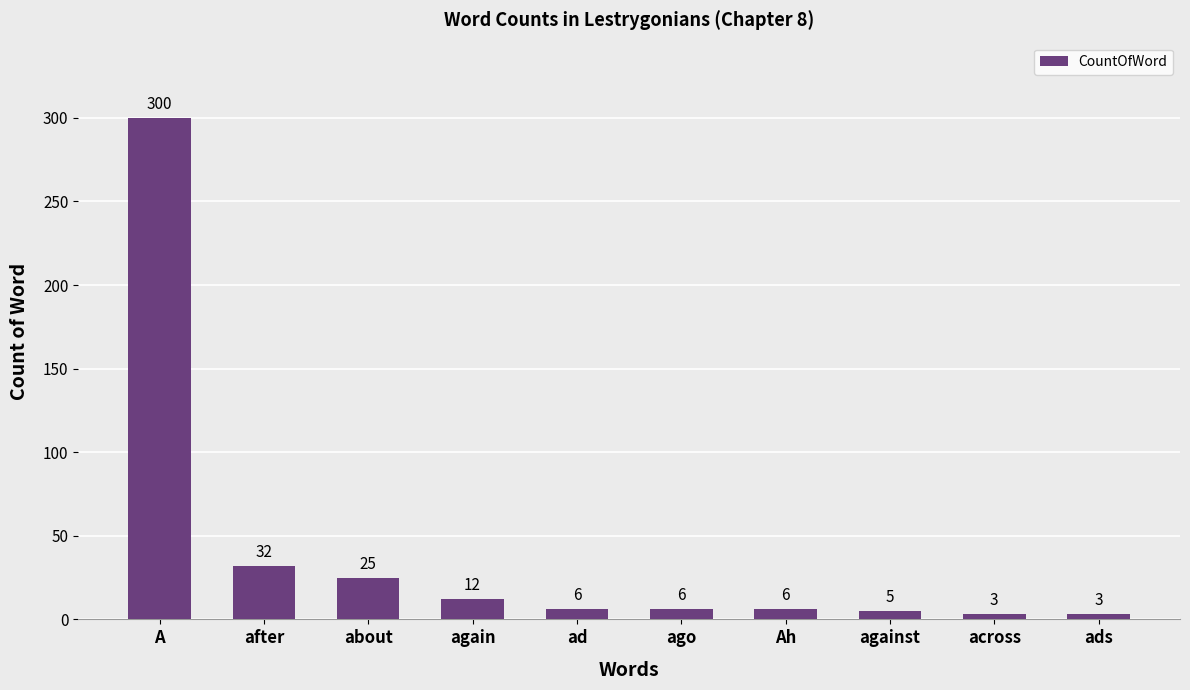

Which label corresponds to the largest value in the chart?

A